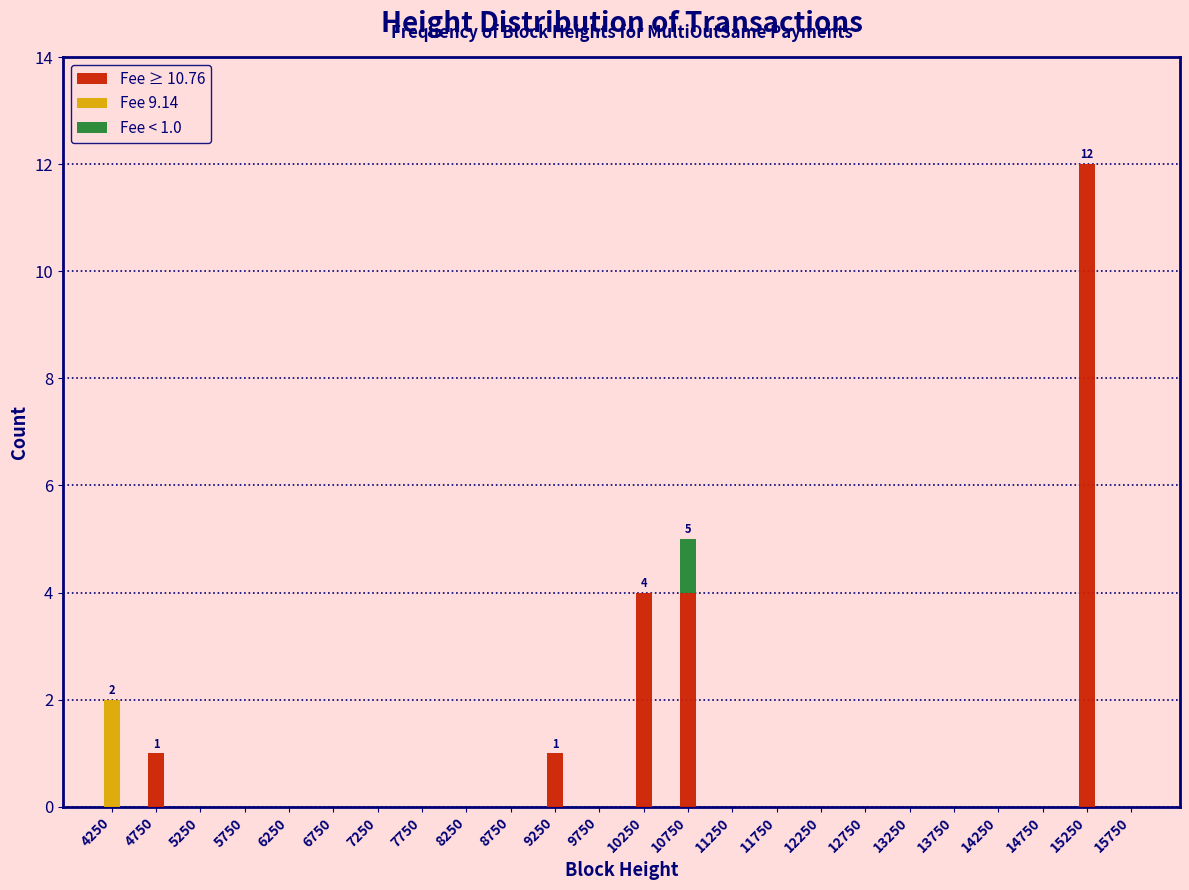

At which category is the sum across all series the highest?

15250